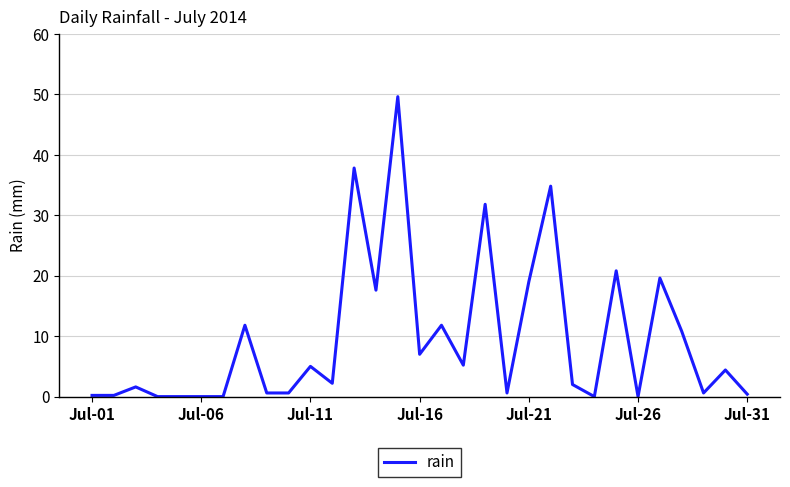

What is the difference between the maximum and minimum values?

49.6